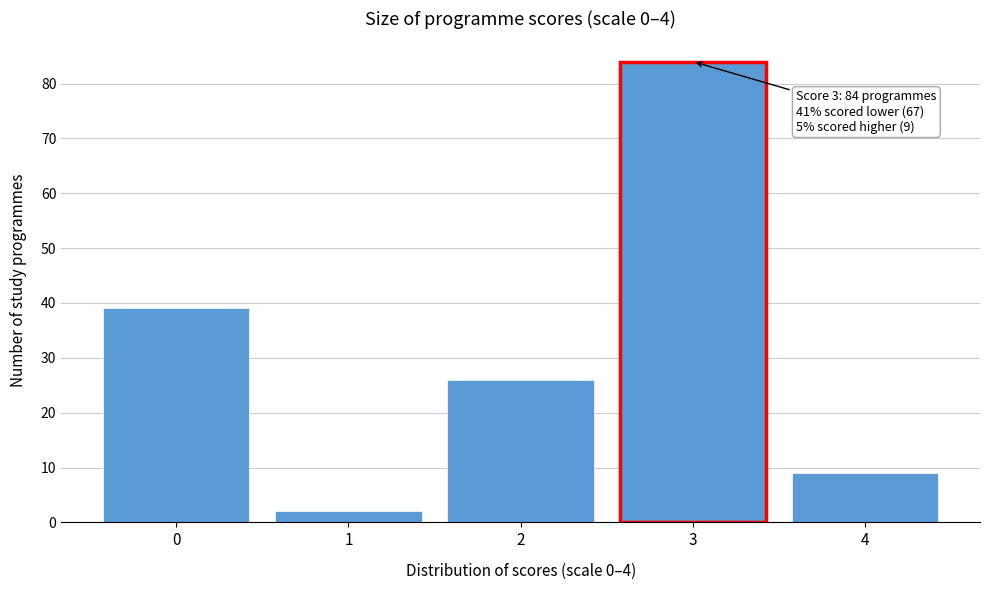

Reading left to right, what are all the values shown in this chart?

0=39	1=2	2=26	3=84	4=9